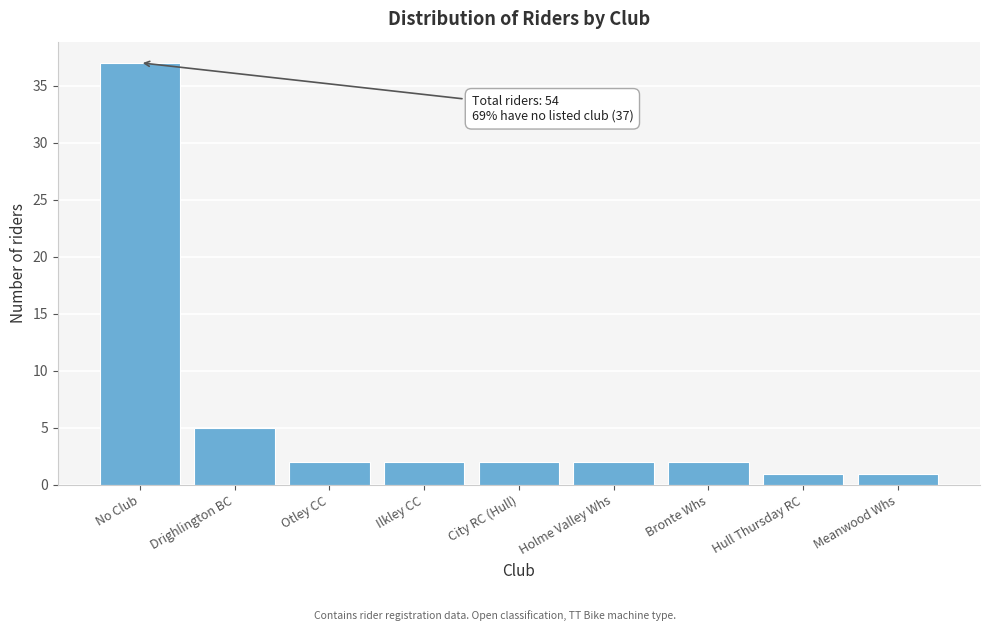

Reading left to right, extract all data points from this chart.

37	5	2	2	2	2	2	1	1